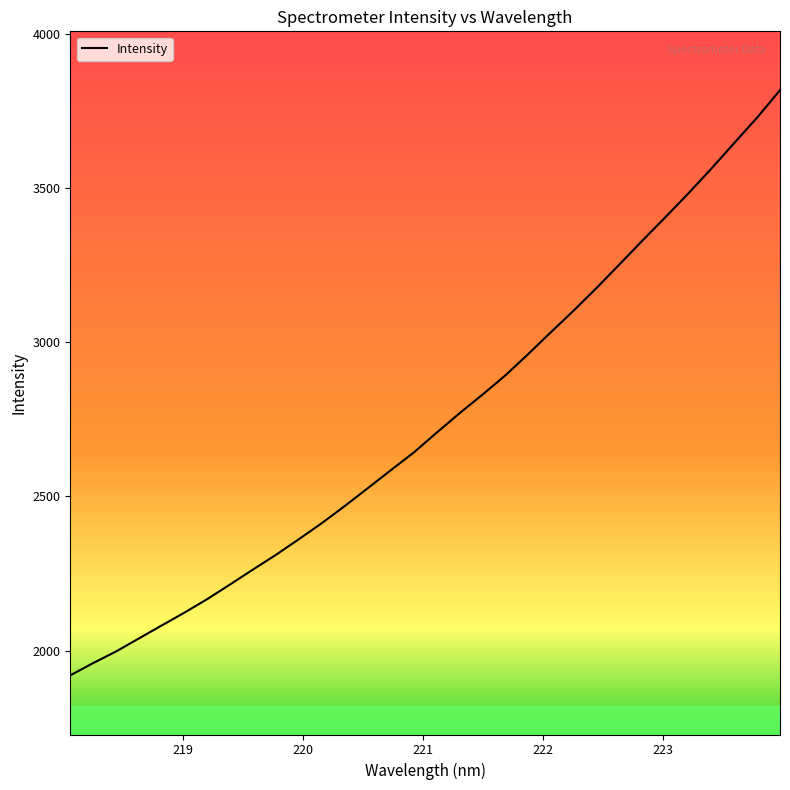

Does the chart display data point markers on the line(s)?

No